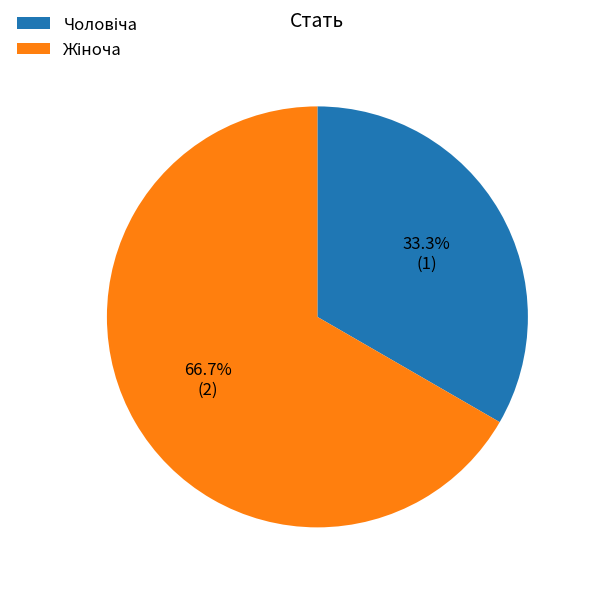

To the nearest percent, what is the average slice percentage?

50%